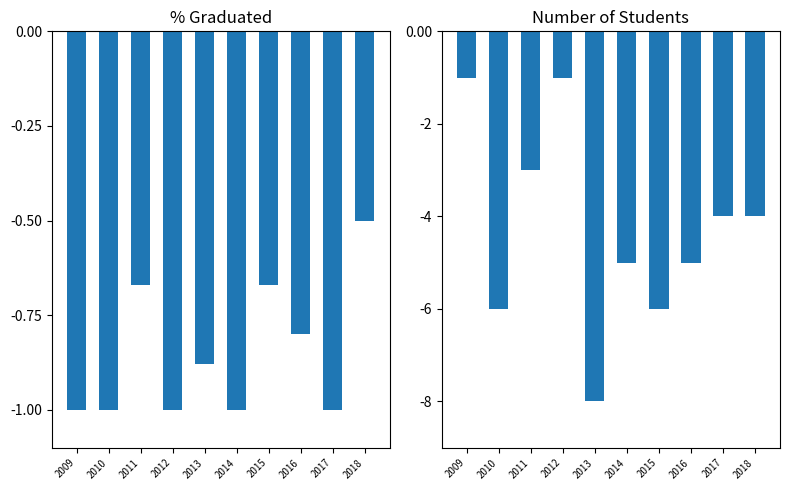

Which series changed the most between 2017 and 2018?

% Graduated